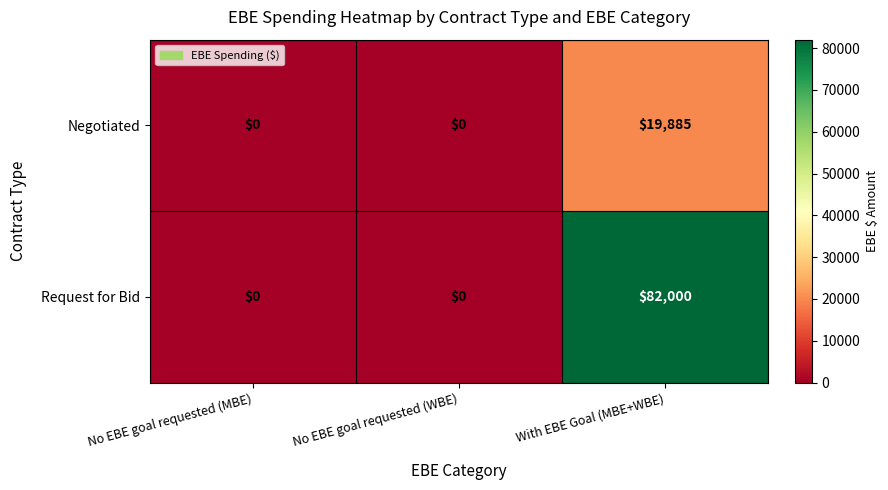

The Negotiated series shows 19885 at With EBE Goal (MBE+WBE). True or false?

True